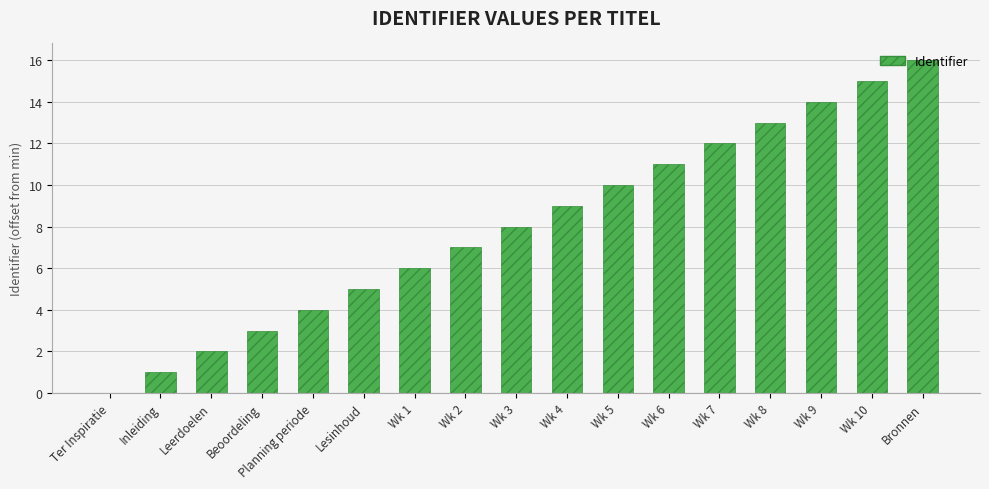

What is the sum of all values?

136